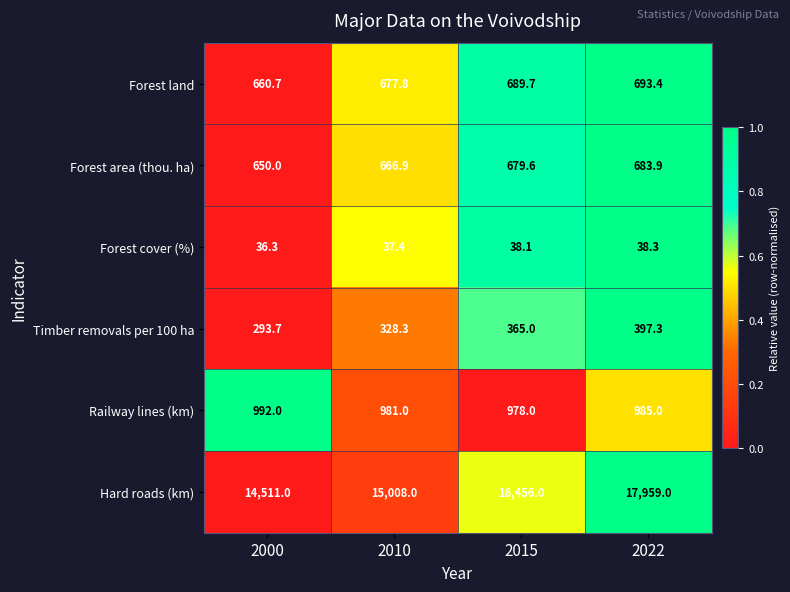

What is the maximum value shown in the chart?

17959.0